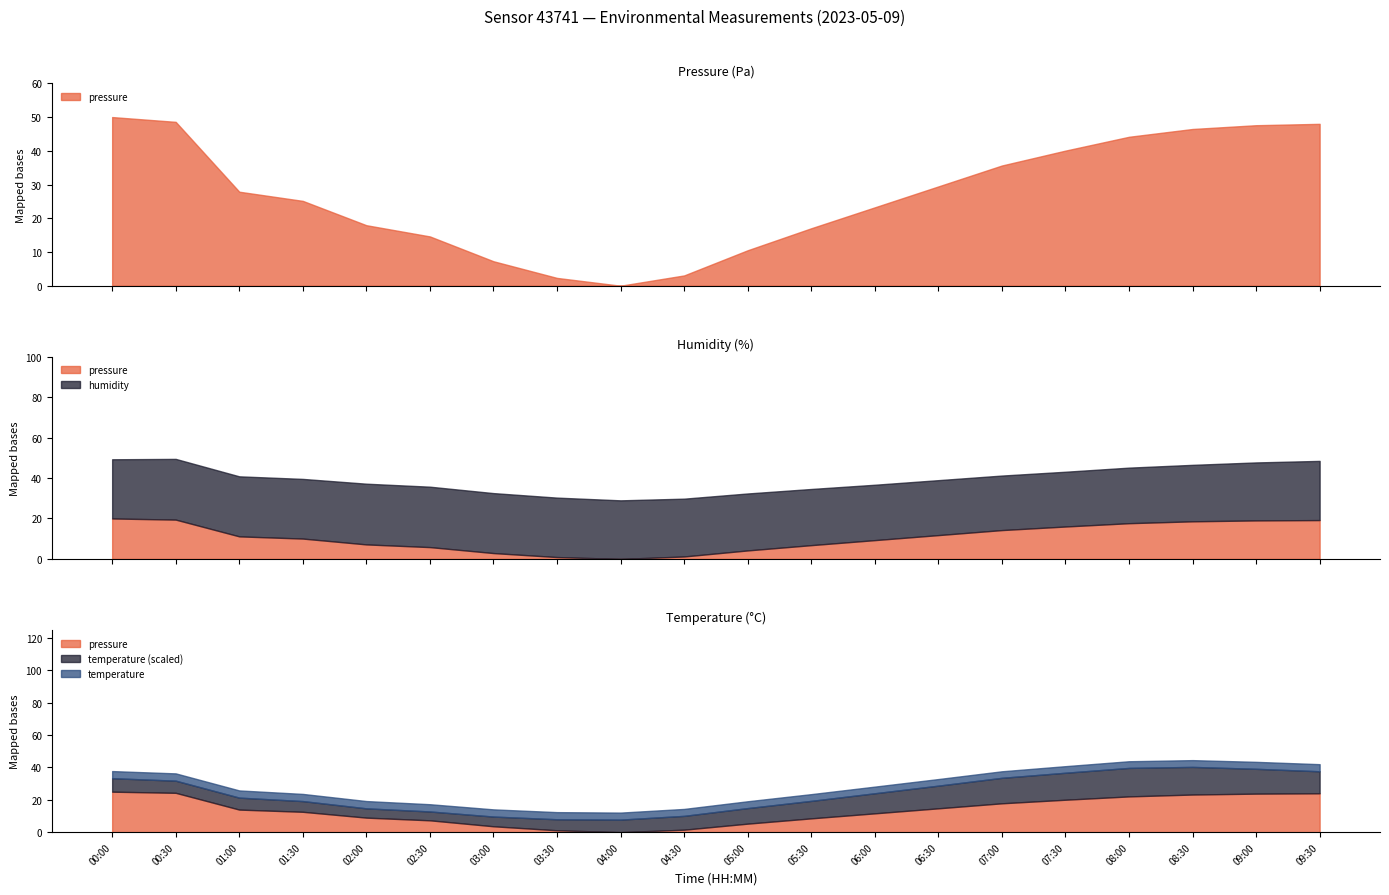

What position from the right is 06:30?

7